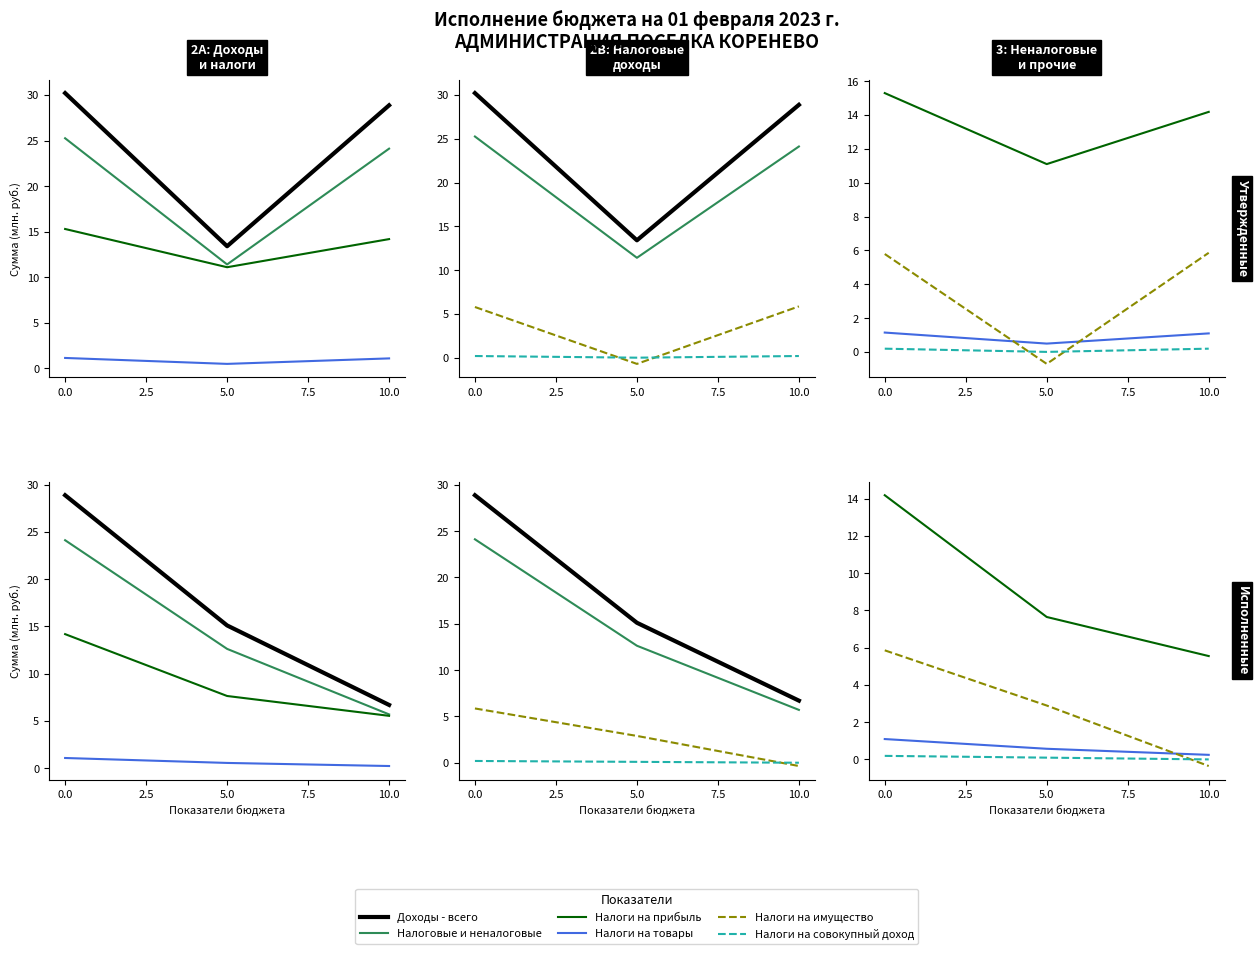

How many lines are shown in the chart?

6